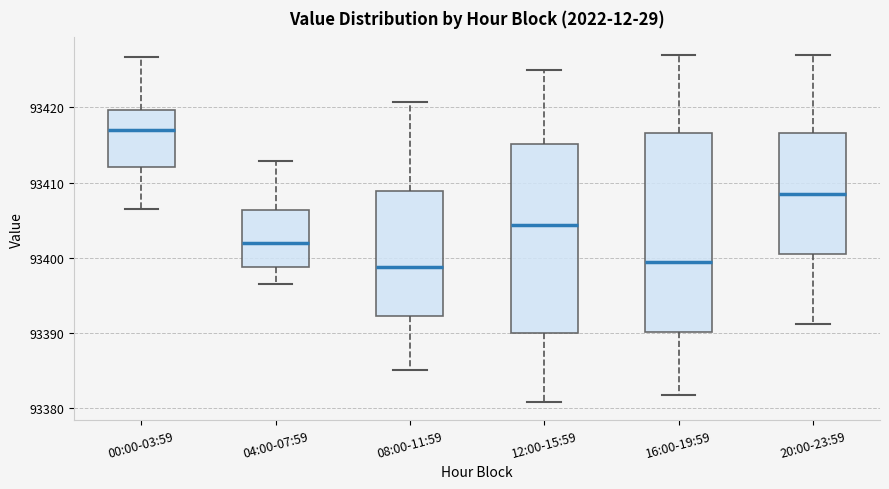

Where does the median line of the box for 04:00-07:59 sit on the y-axis? The values are not printed on the chart, so give them approximately, as read against the axis.

93402